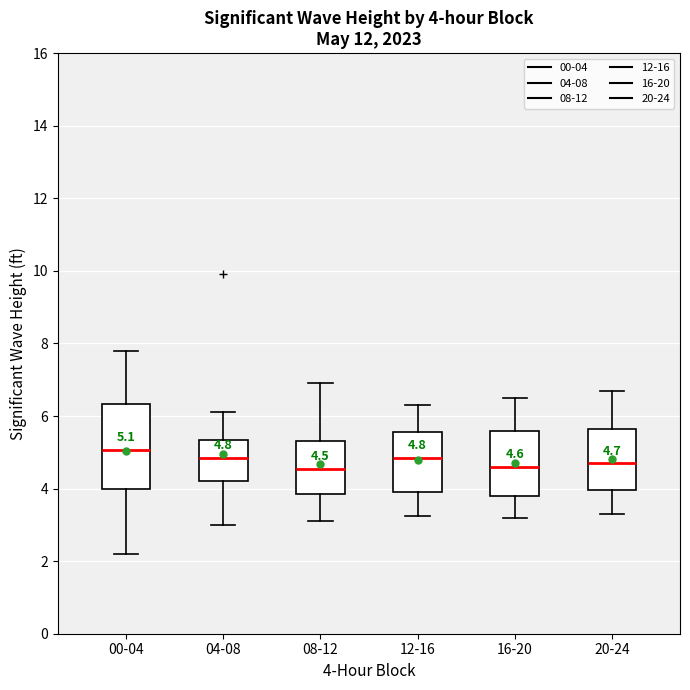

Which box's median line is the highest?

00-04